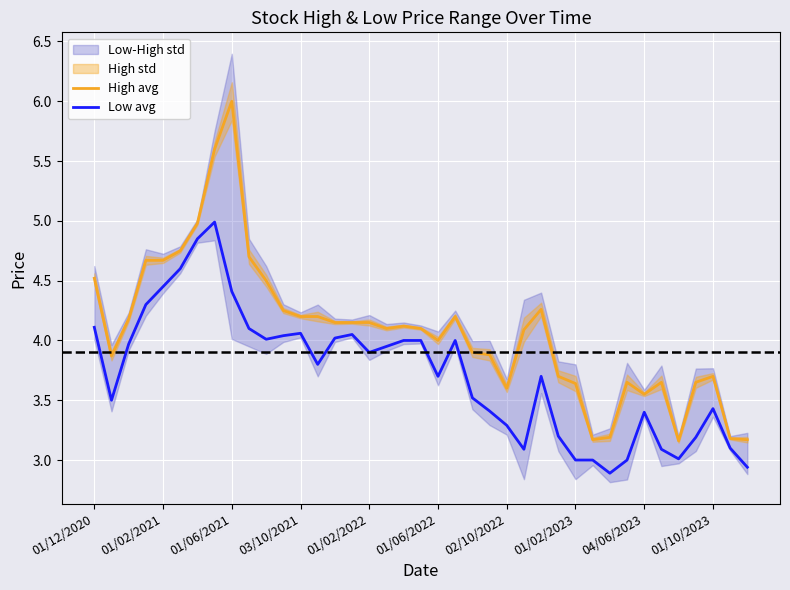

What is the greatest value displayed?

6.0